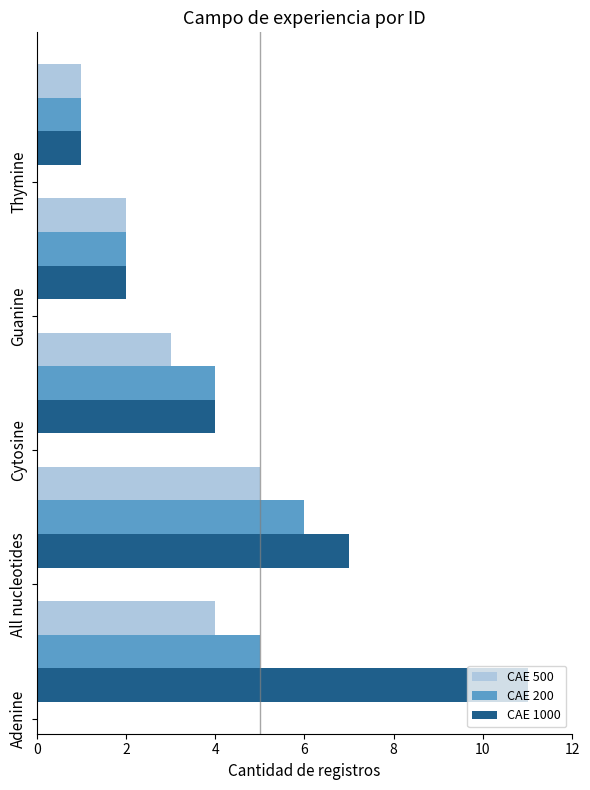

What is the sum of all CAE 1000 values?

25